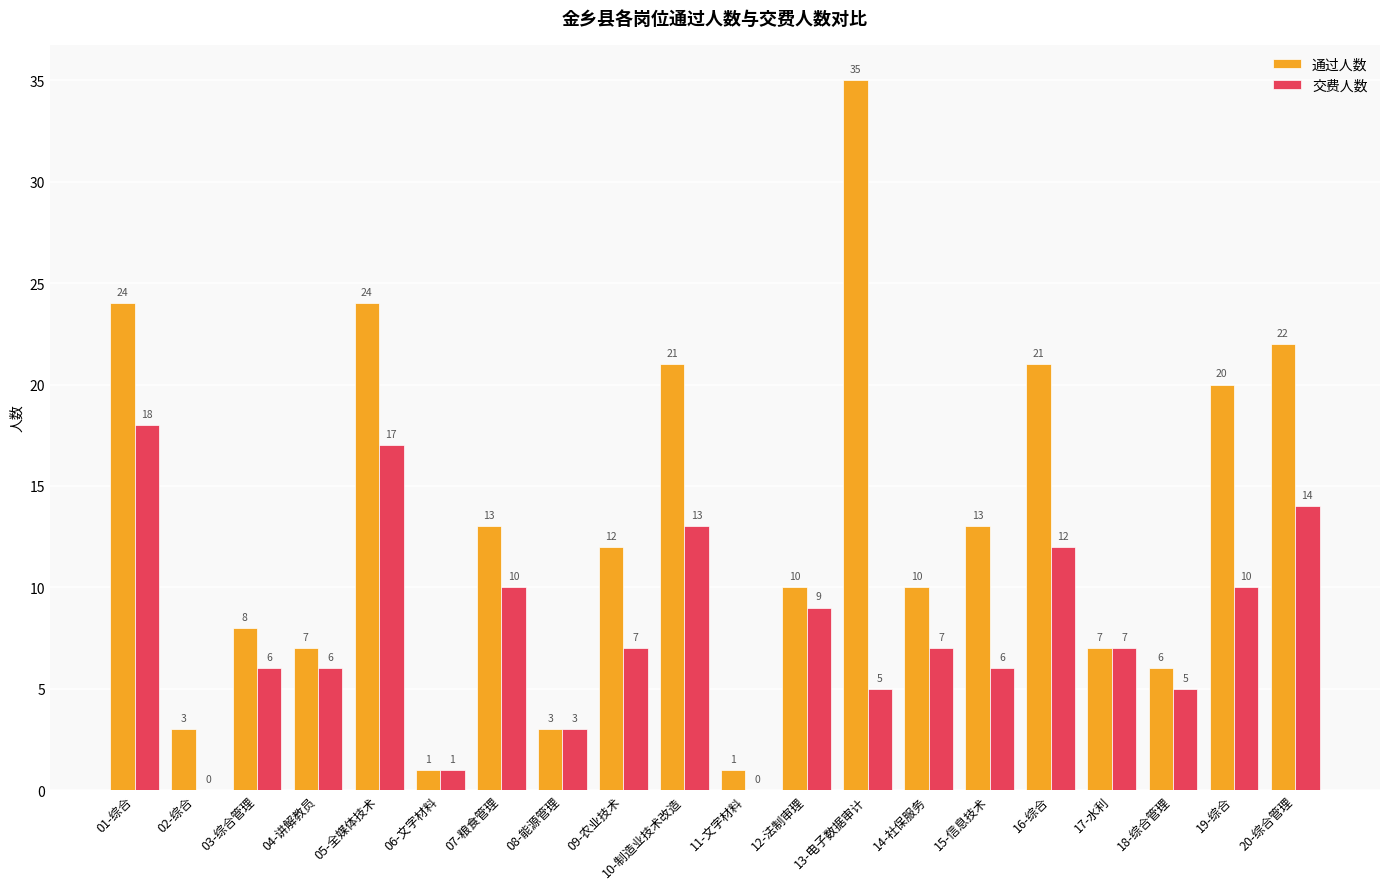

The value of 交费人数 at 02-综合 is 0. True or false?

True